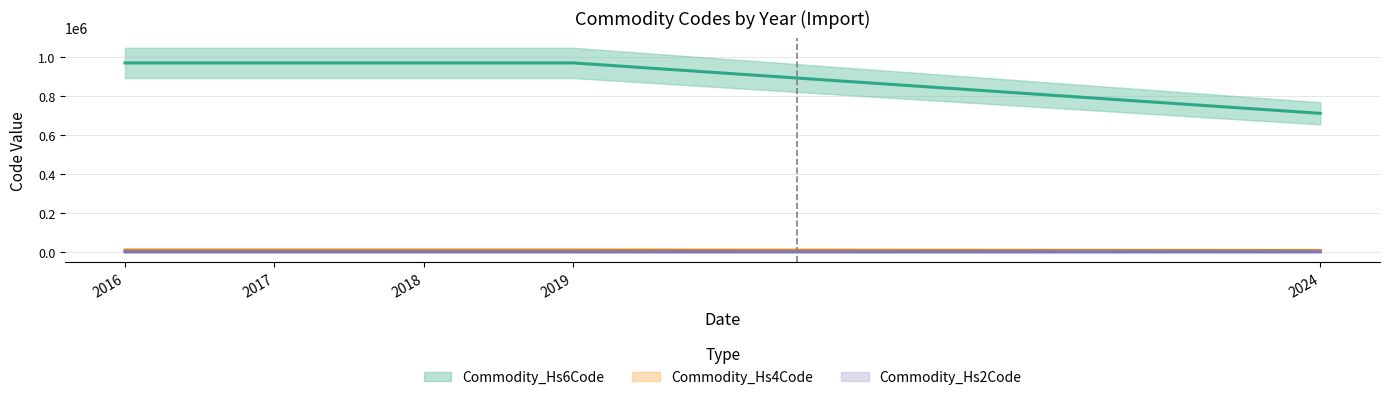

True or false: Commodity_Hs4Code and Commodity_Hs6Code intersect in this chart.

False